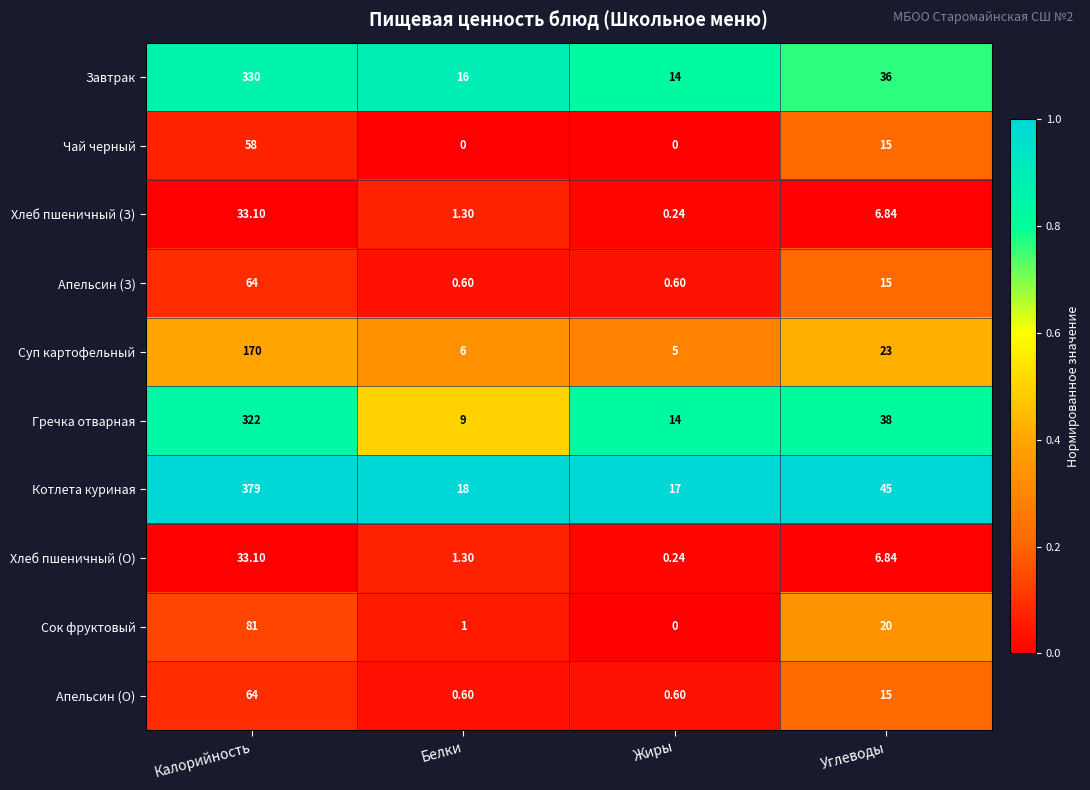

List the labels in order of Завтрак value, smallest first.

Жиры, Белки, Углеводы, Калорийность